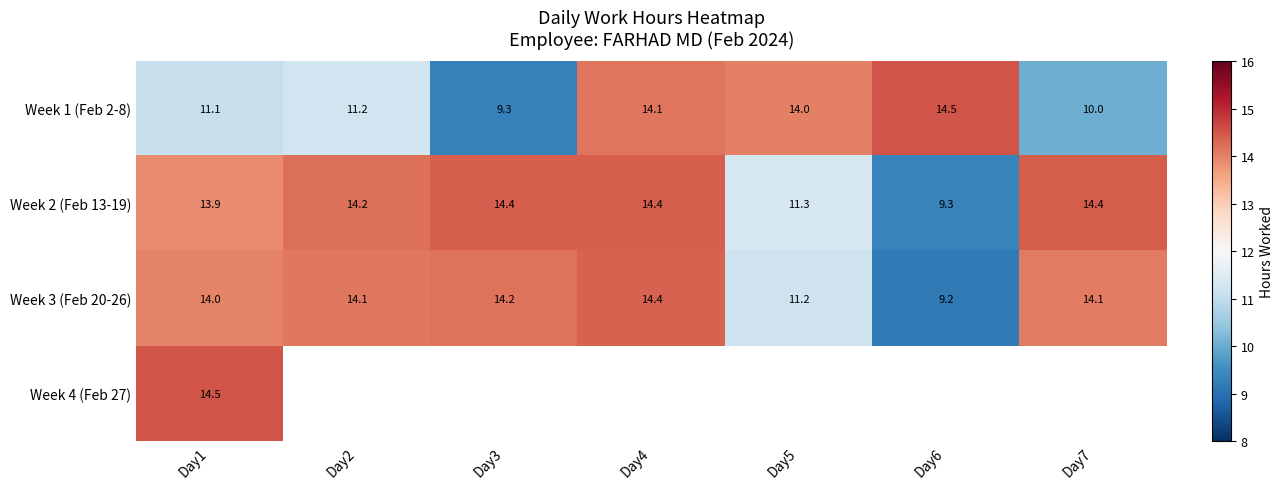

Is the value of Week 1 (Feb 2-8) at Day6 greater than the value of Week 2 (Feb 13-19) at Day1?

Yes